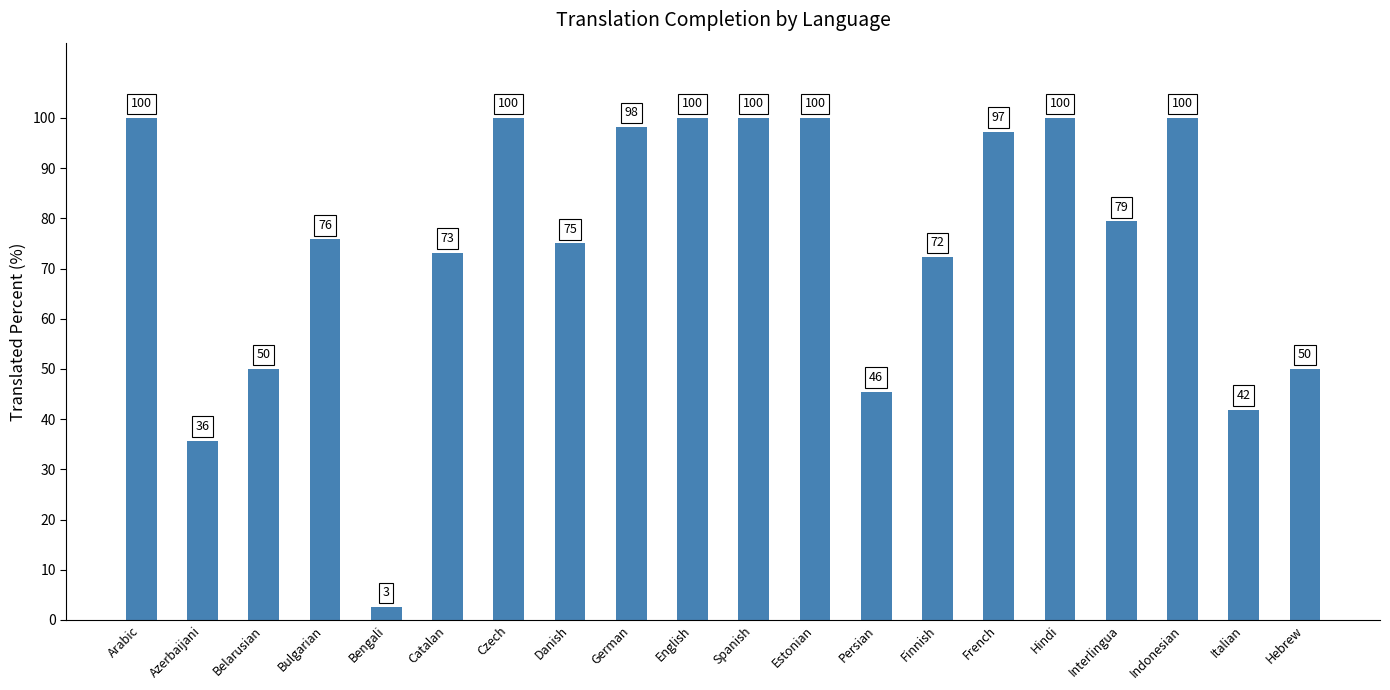

Is it true that the value at Danish is 111.5?

False